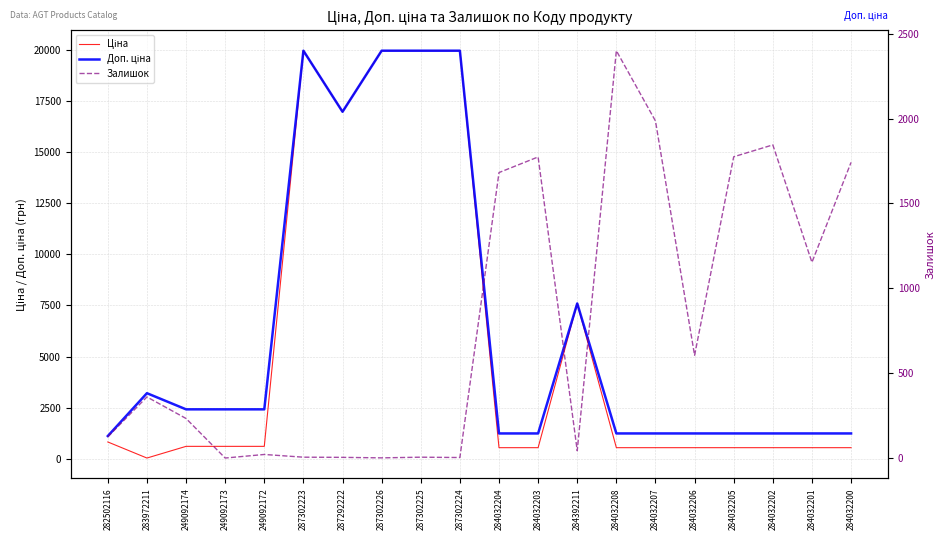

What is the difference between the maximum and second lowest values in the Залишок series?

2399.0